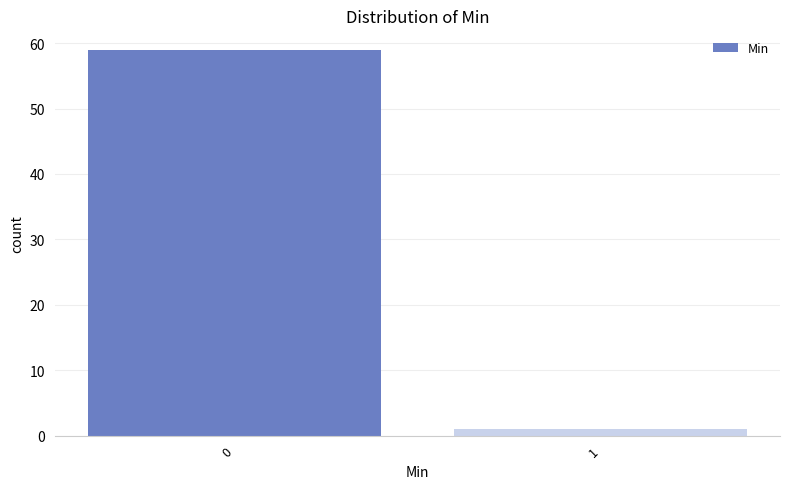

Reading left to right, transcribe all the data shown in this chart.

59	1